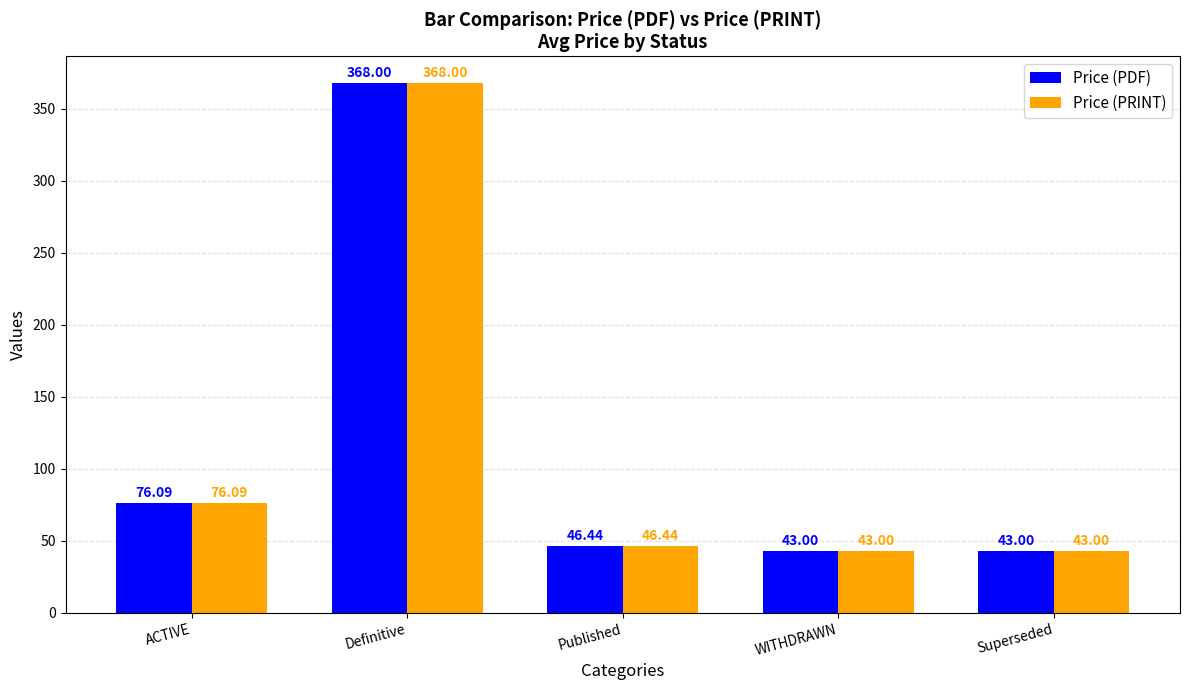

At which category is the sum across all series the highest?

Definitive